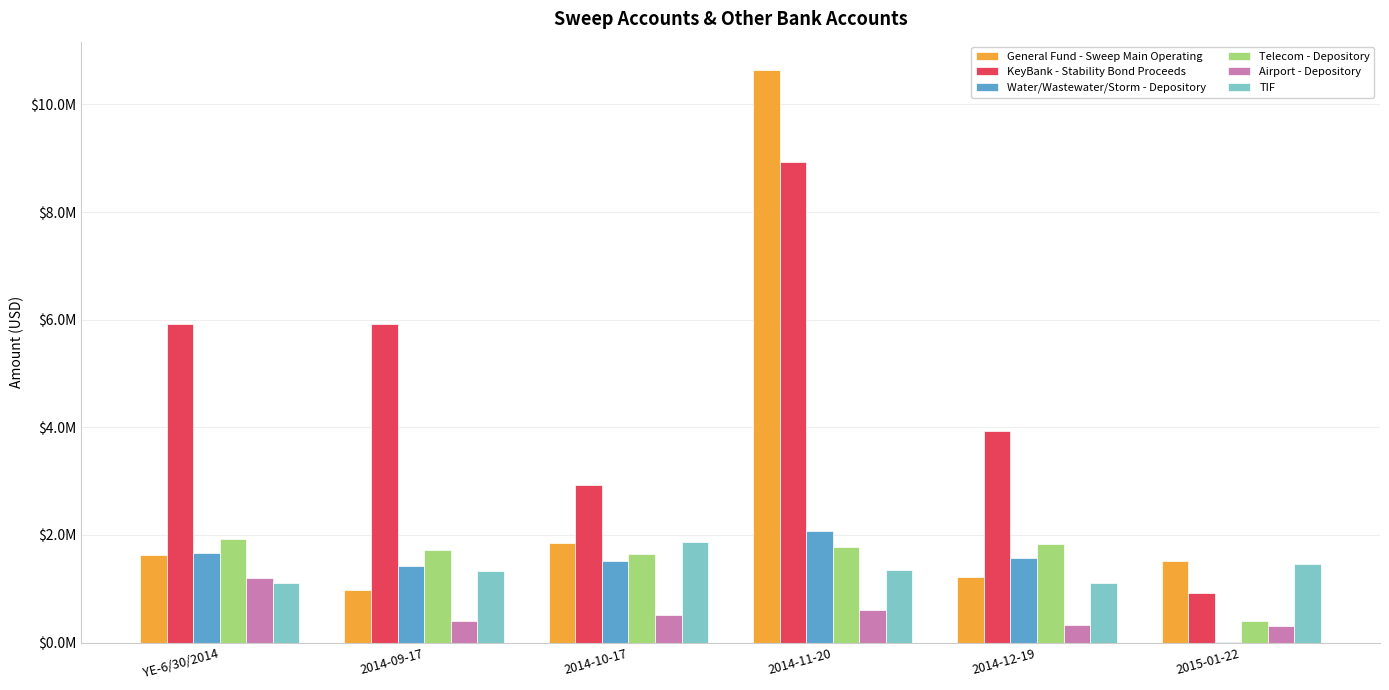

What are all the series names shown in the legend?

General Fund - Sweep Main Operating, KeyBank - Stability Bond Proceeds, Water/Wastewater/Storm - Depository, Telecom - Depository, Airport - Depository, TIF